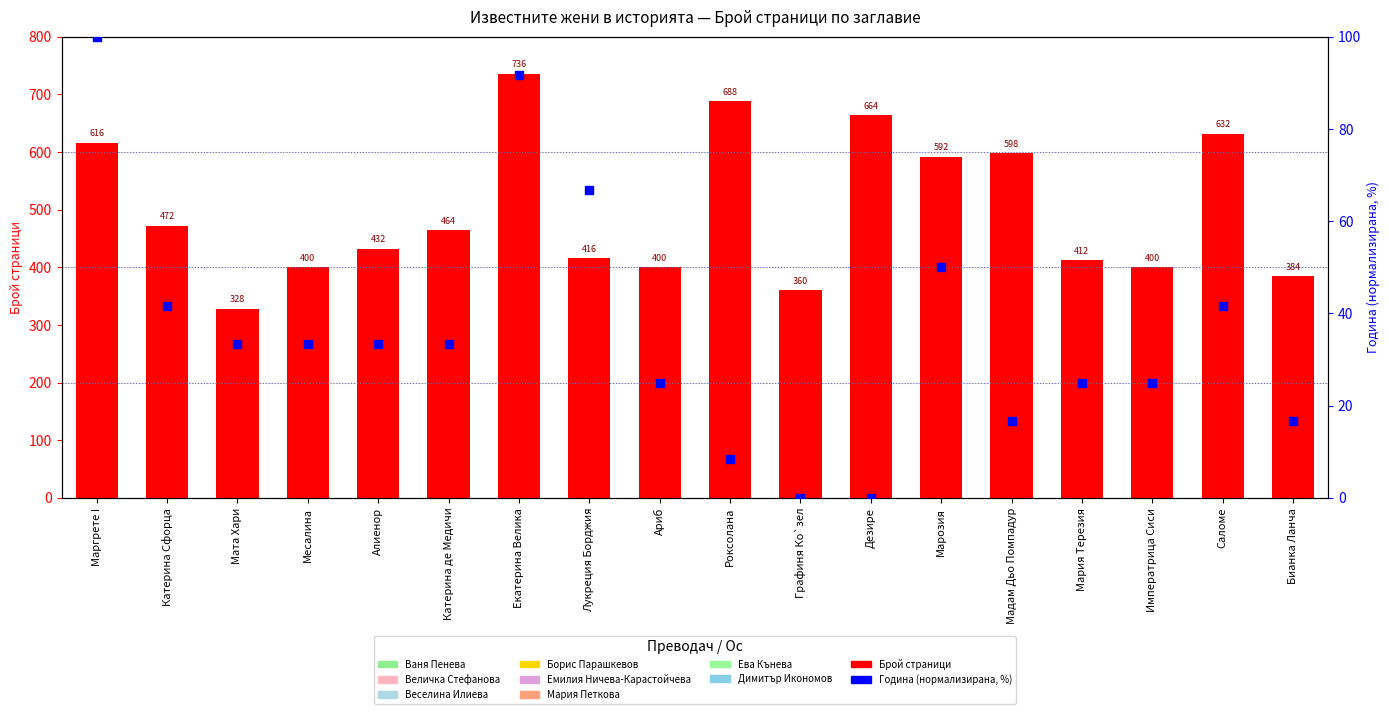

Is the value of publishing year (normalized) at Месалина greater than the value of page count at Месалина?

No